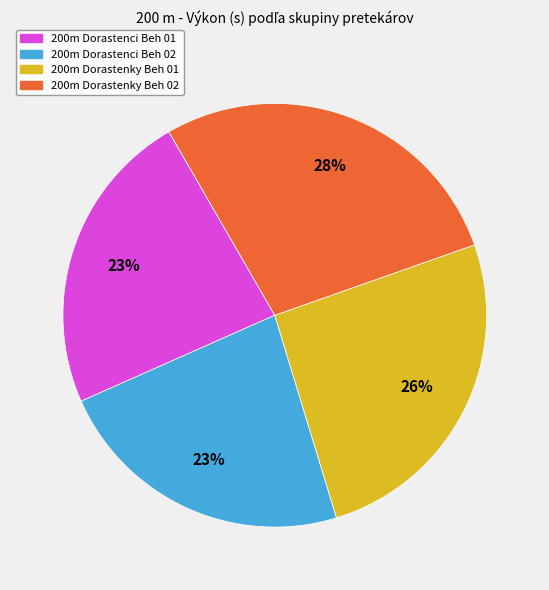

To the nearest percent, what is the difference between the largest and smallest slice percentages?

5%